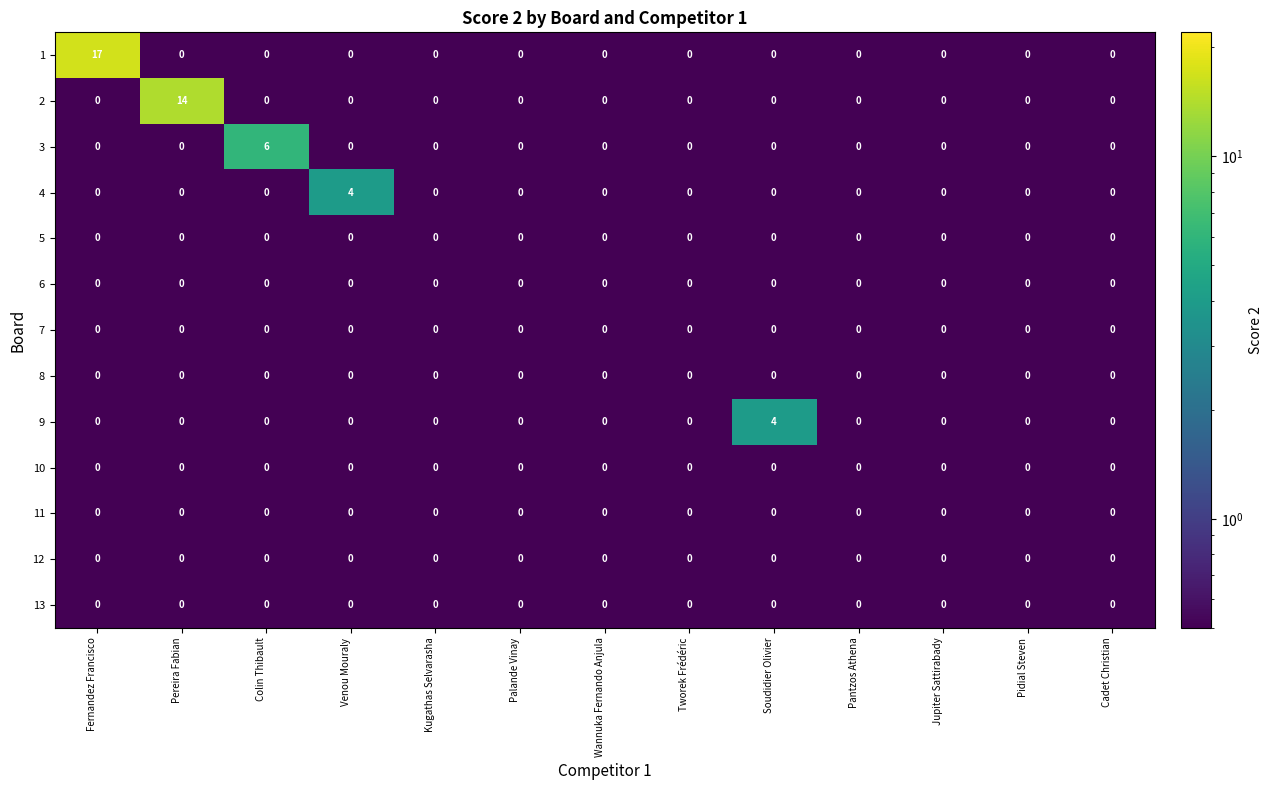

What is the minimum value shown in the chart?

0